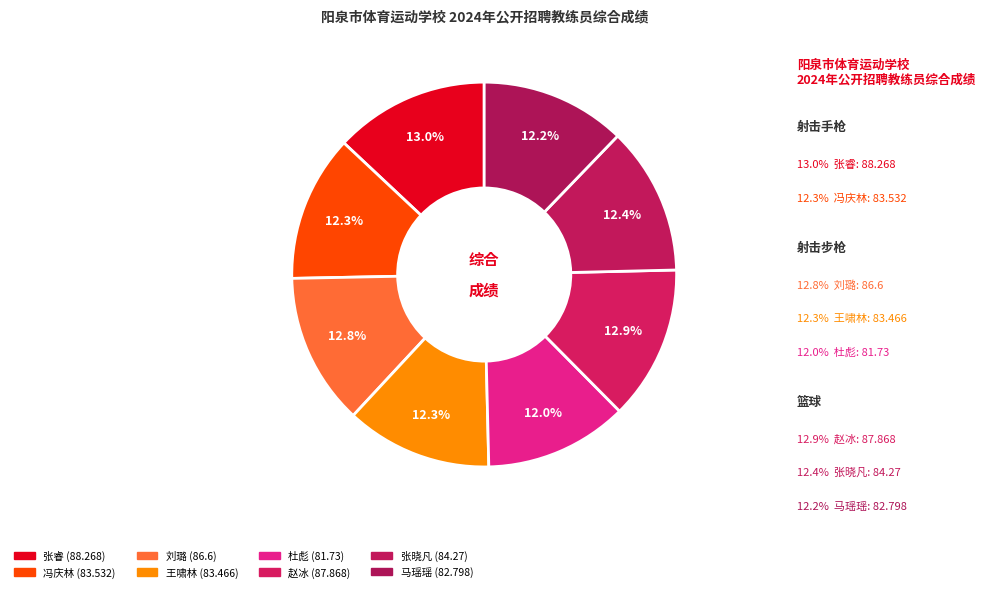

To the nearest percent, what portion does 马瑶瑶 represent?

12%